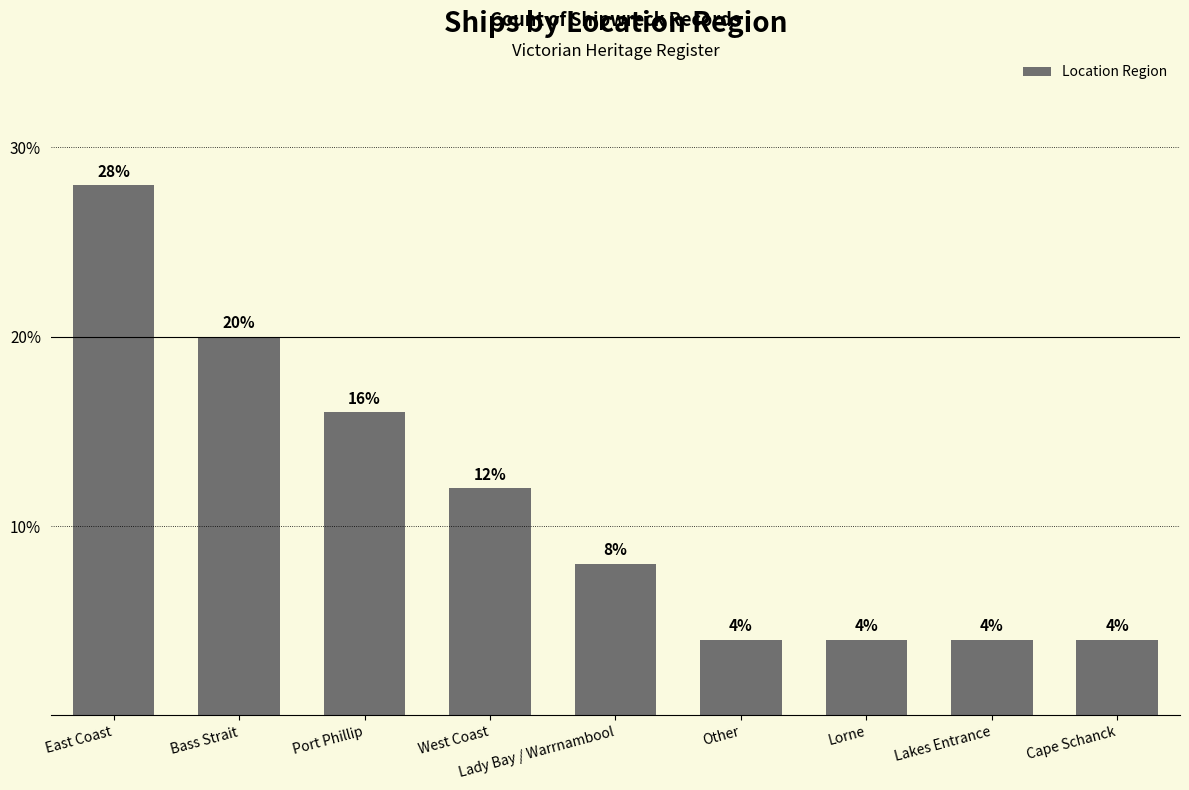

The chart shows a value of 4.2 at Bass Strait. True or false?

False